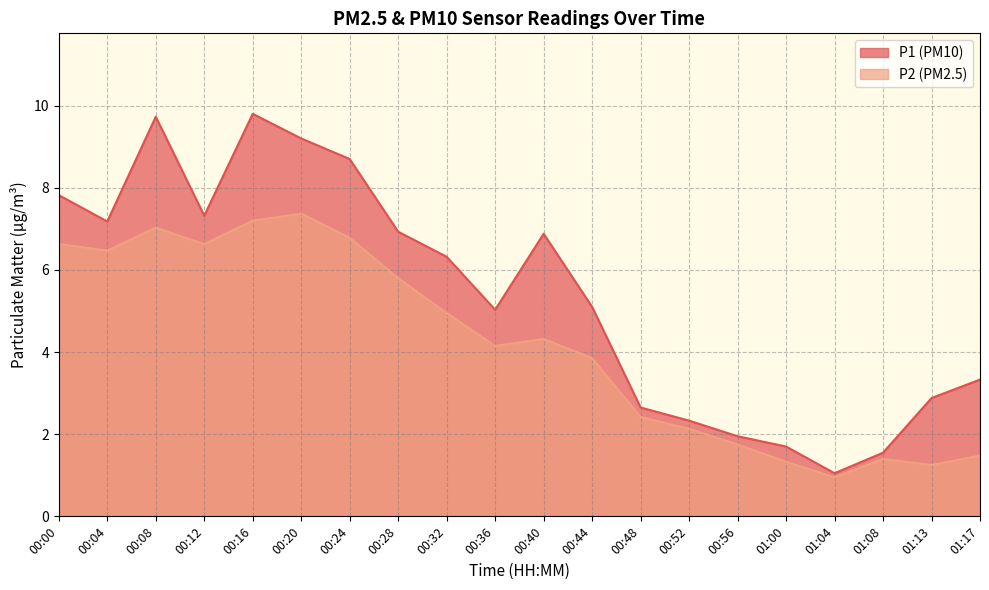

At which label is P2 closest to 4?

00:44